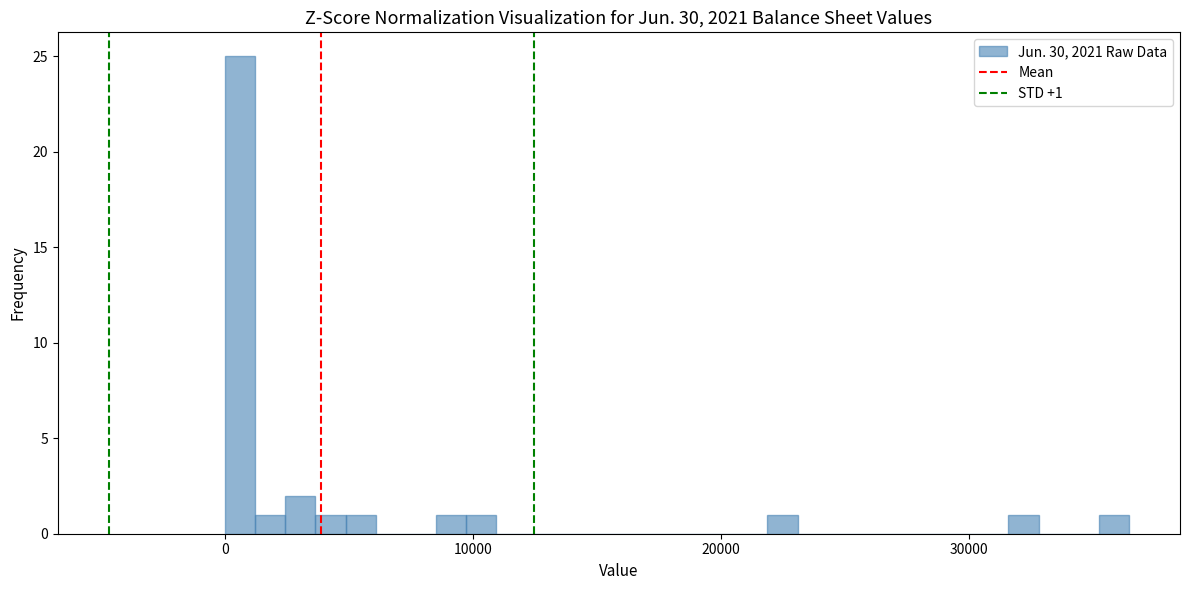

Read against the x-axis, roughly where is the centre of the tallest bar?

1000